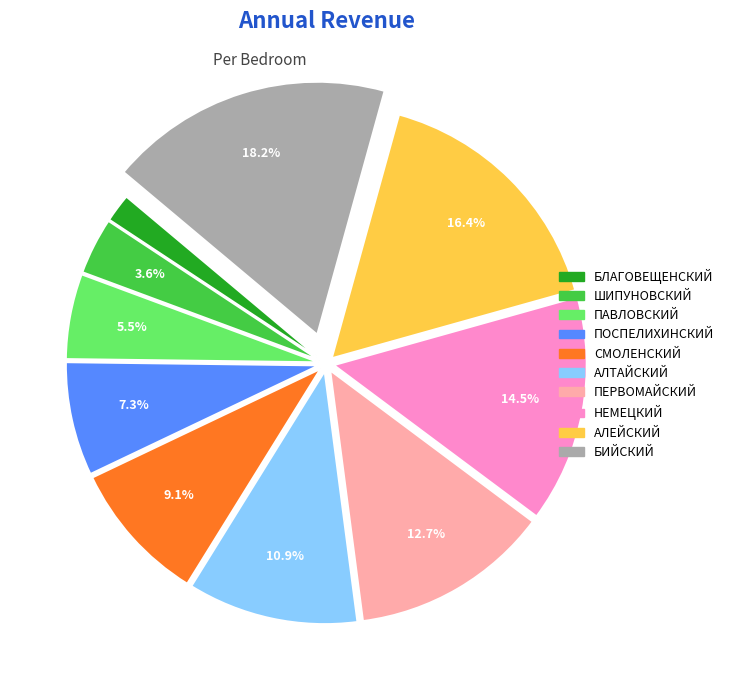

What portion of the pie excludes ШИПУНОВСКИЙ?

96.4%